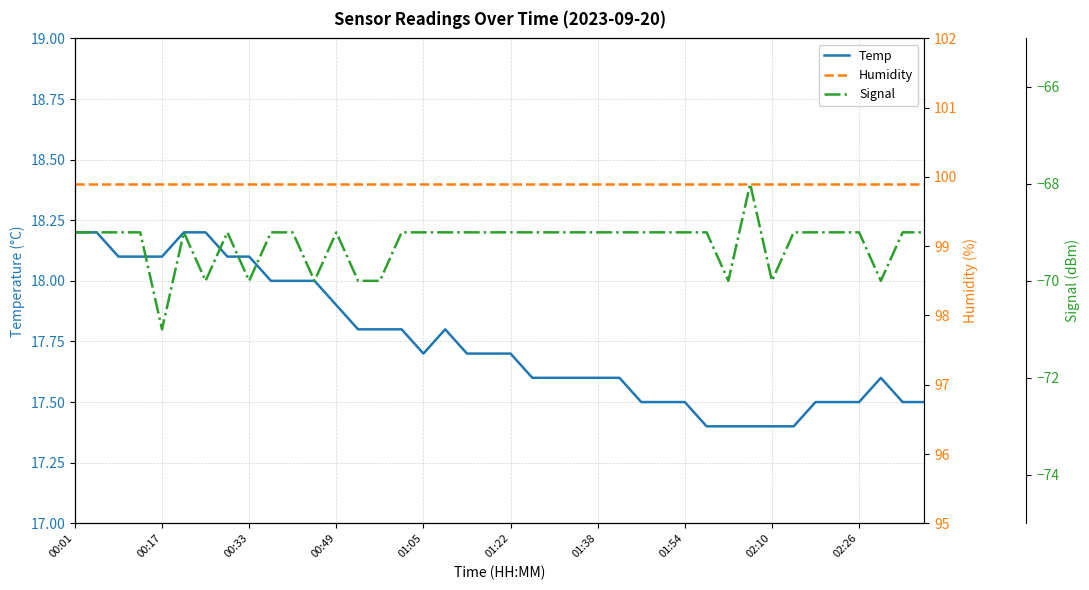

What position from the left is 38?

39